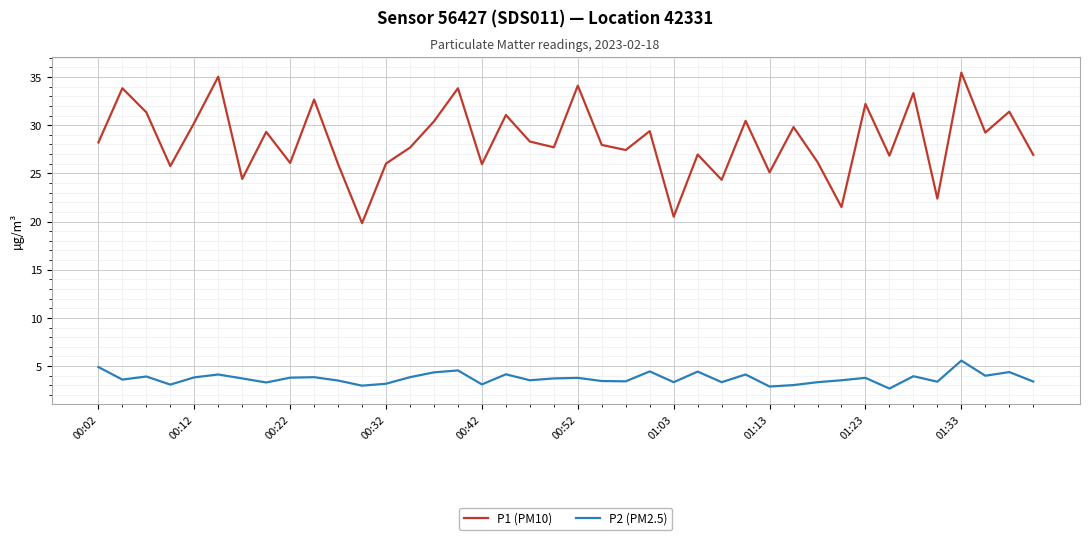

How many distinct data groups are displayed?

2